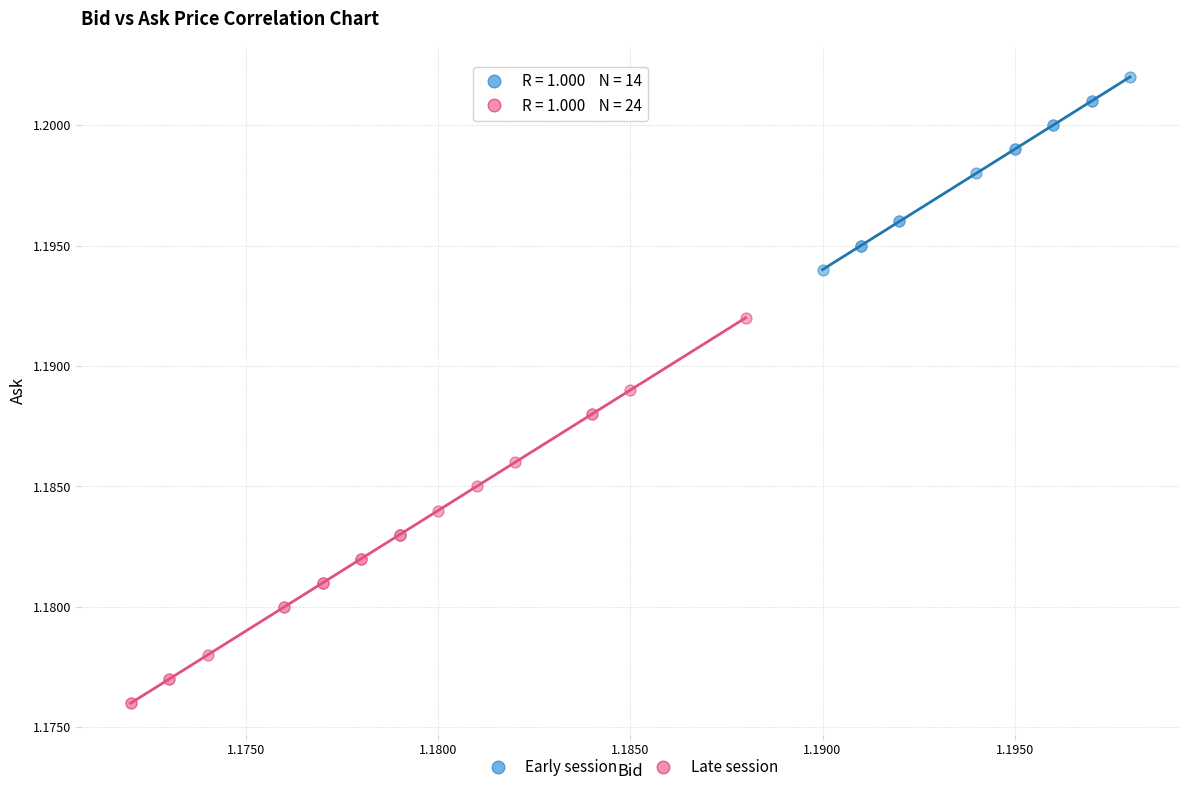

Which series reaches the minimum Y coordinate?

Late session